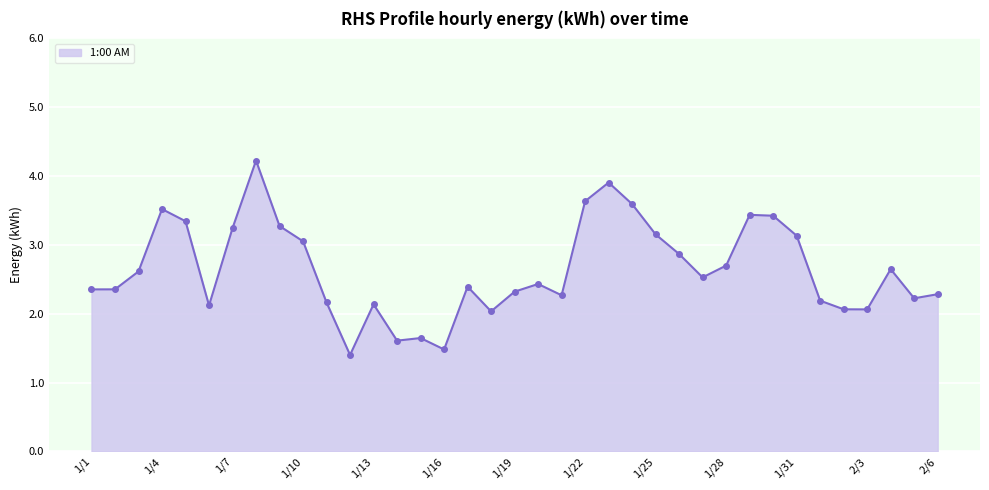

What is the value of the 37th point from the left?

2.3